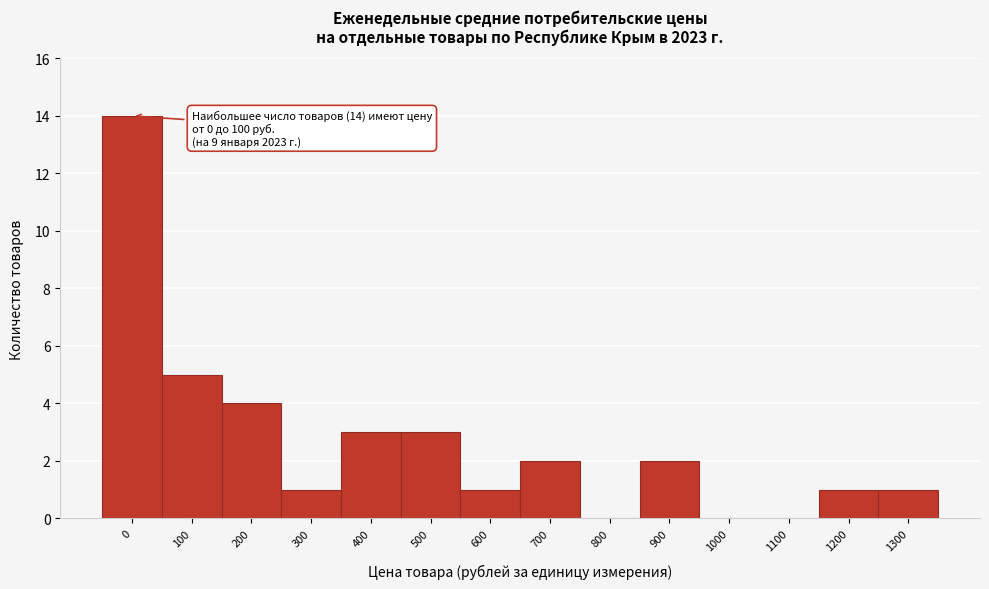

Reading left to right, extract all data points from this chart.

0=14	100=5	200=4	300=1	400=3	500=3	600=1	700=2	800=0	900=2	1000=0	1100=0	1200=1	1300=1